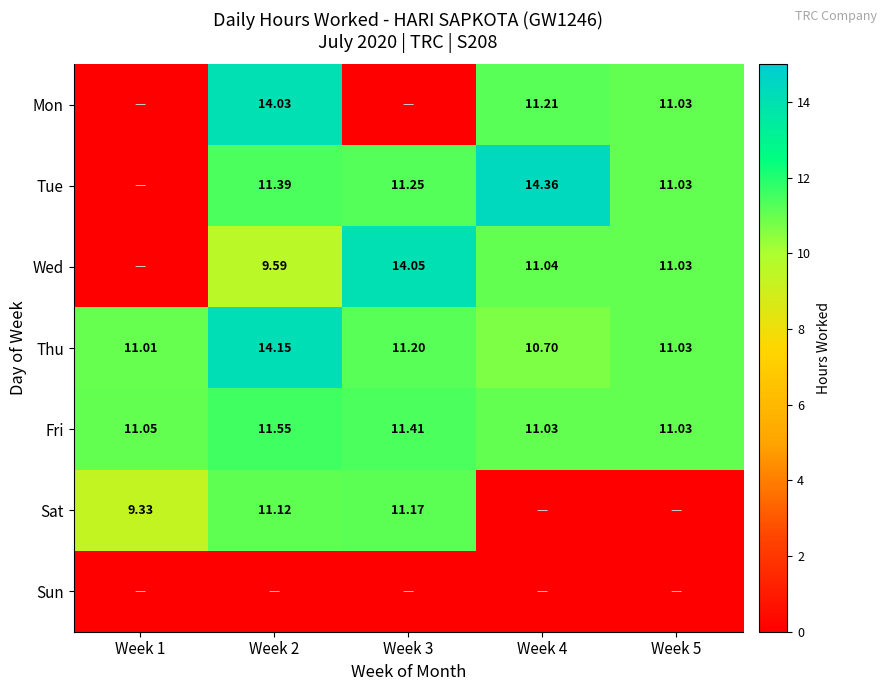

What is the sum of all Thu values?

58.1